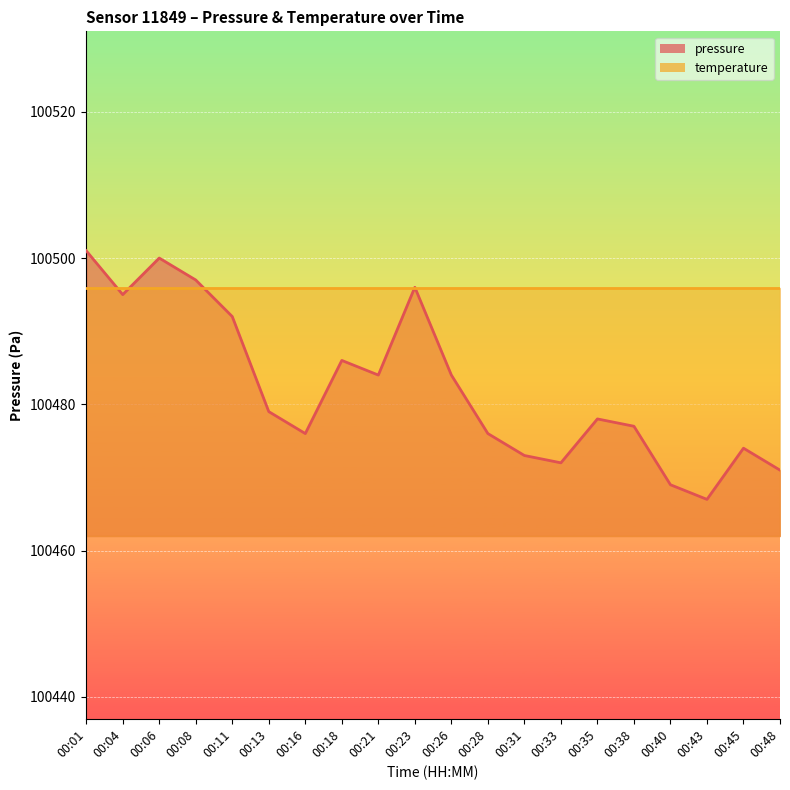

How many values are below 100479?

10